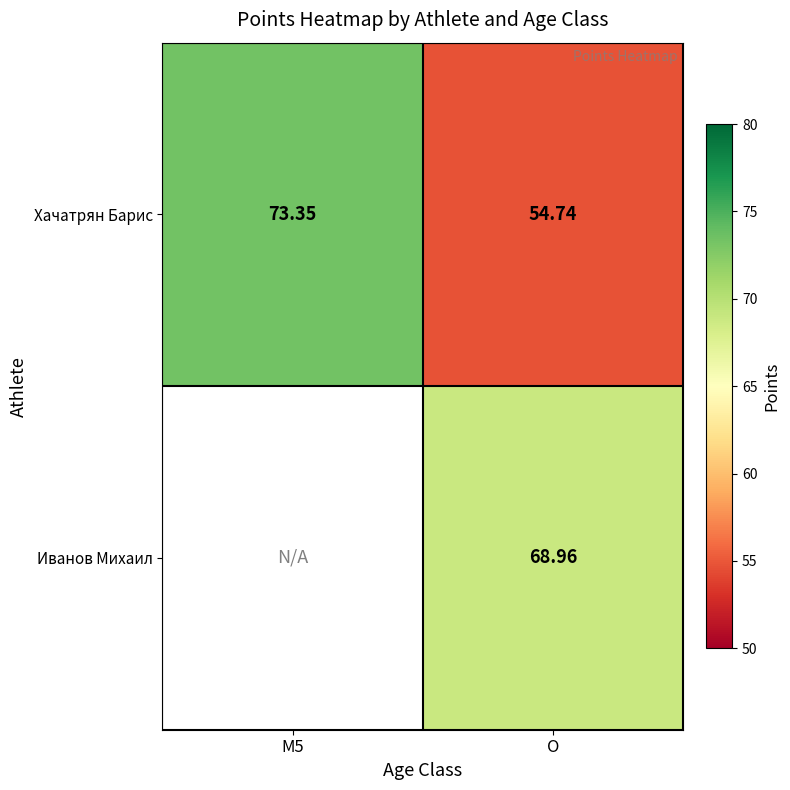

Which category has the lowest value in the Хачатрян Барис series?

O